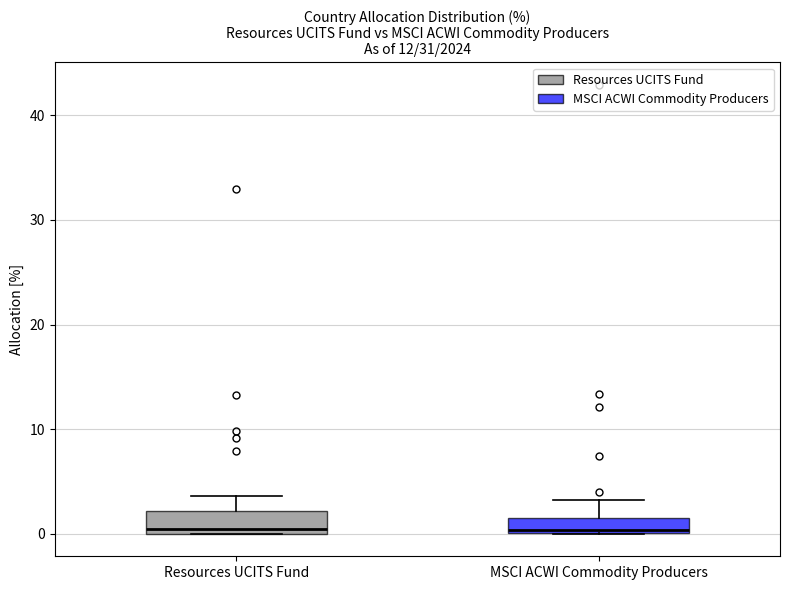

Where does the upper whisker of the box for Resources UCITS Fund end on the y-axis? The values are not printed on the chart, so give them approximately, as read against the axis.

4